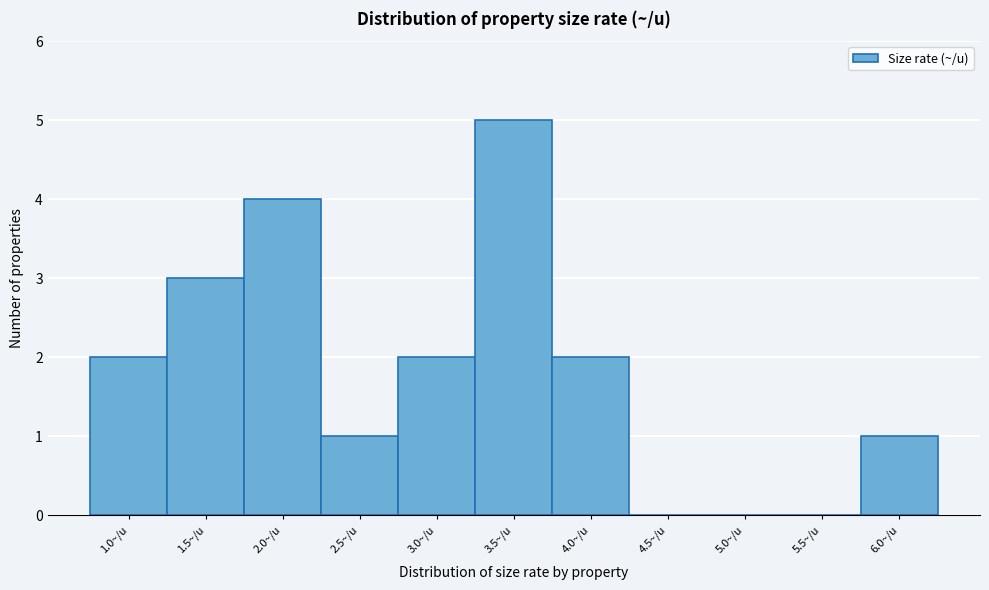

Reading left to right, transcribe all the data shown in this chart.

1.0~/u=2	1.5~/u=3	2.0~/u=4	2.5~/u=1	3.0~/u=2	3.5~/u=5	4.0~/u=2	4.5~/u=0	5.0~/u=0	5.5~/u=0	6.0~/u=1